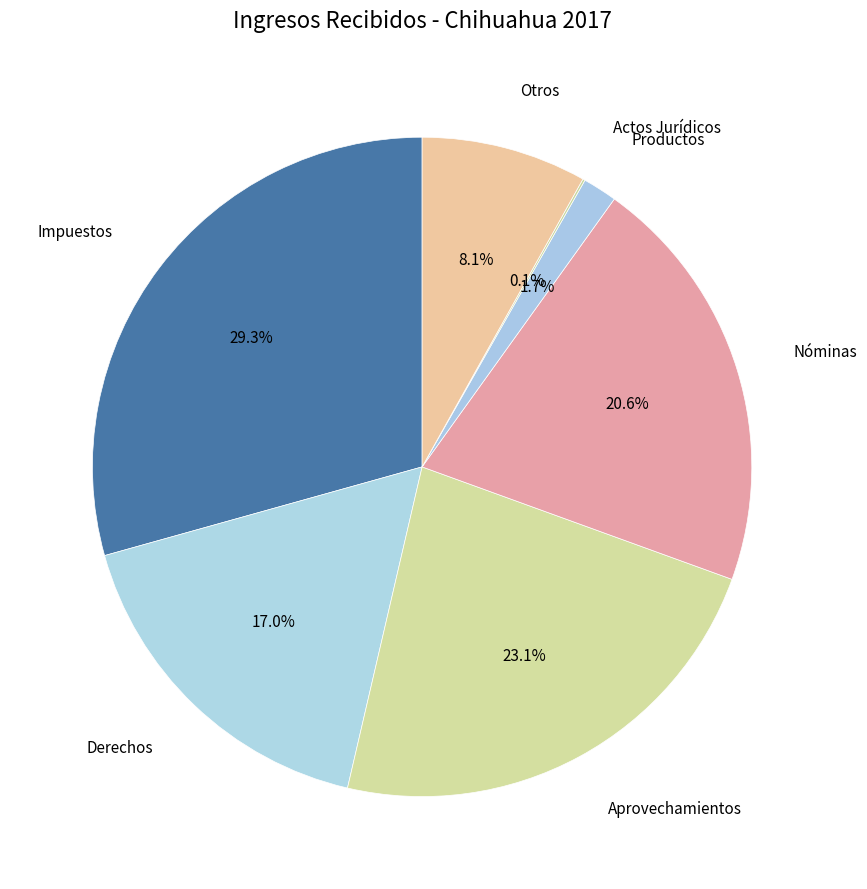

Which slice is the largest?

Impuestos